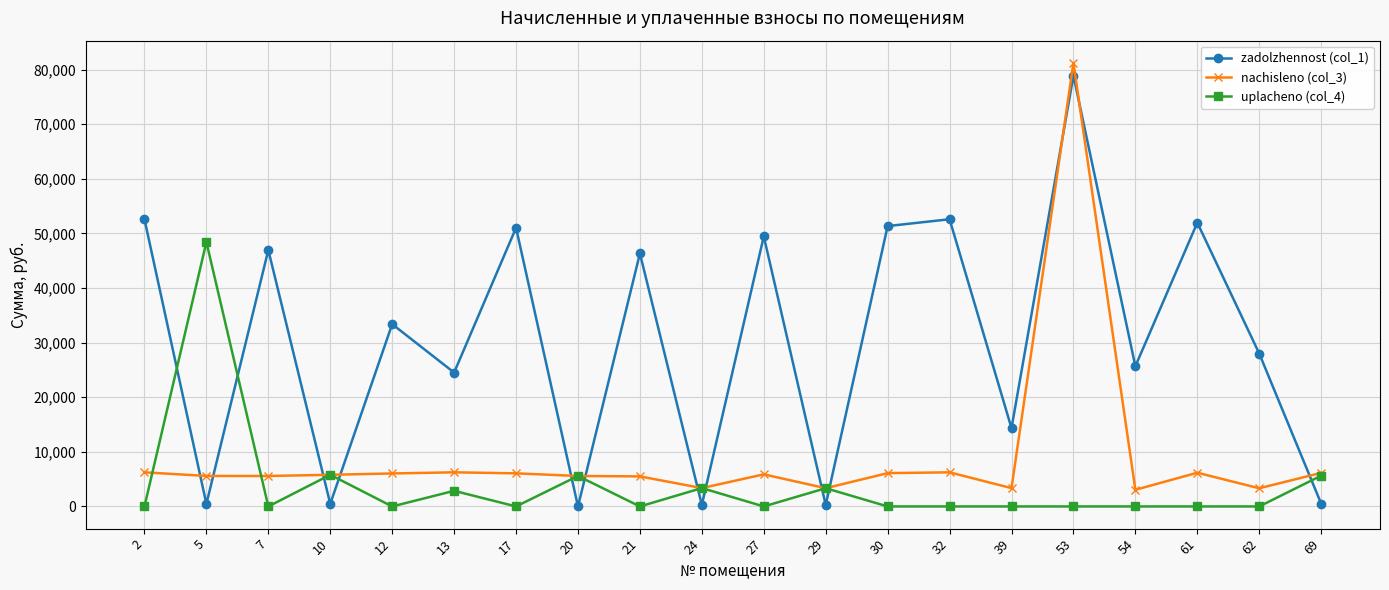

In zadolzhennost (col_1), how many points are higher than both neighbors (excluding endpoints)?

8